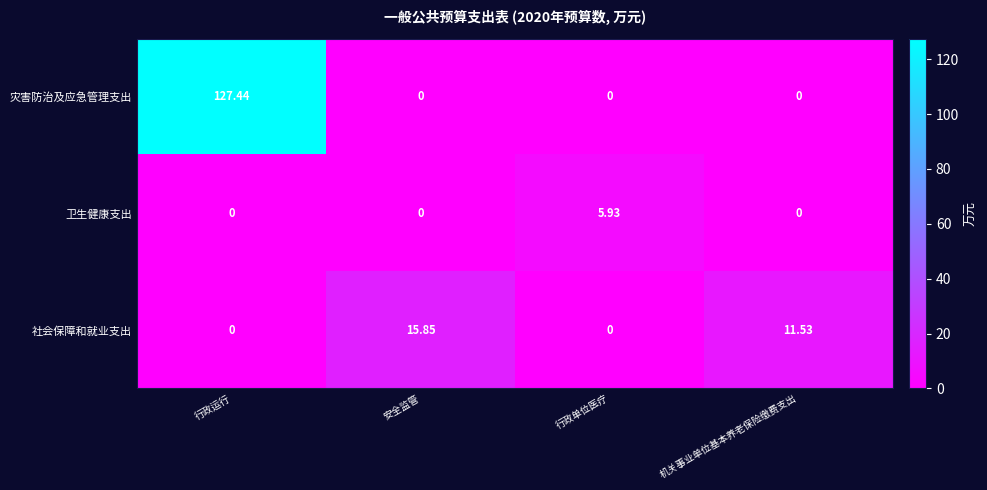

Which series has the widest spread of values?

灾害防治及应急管理支出